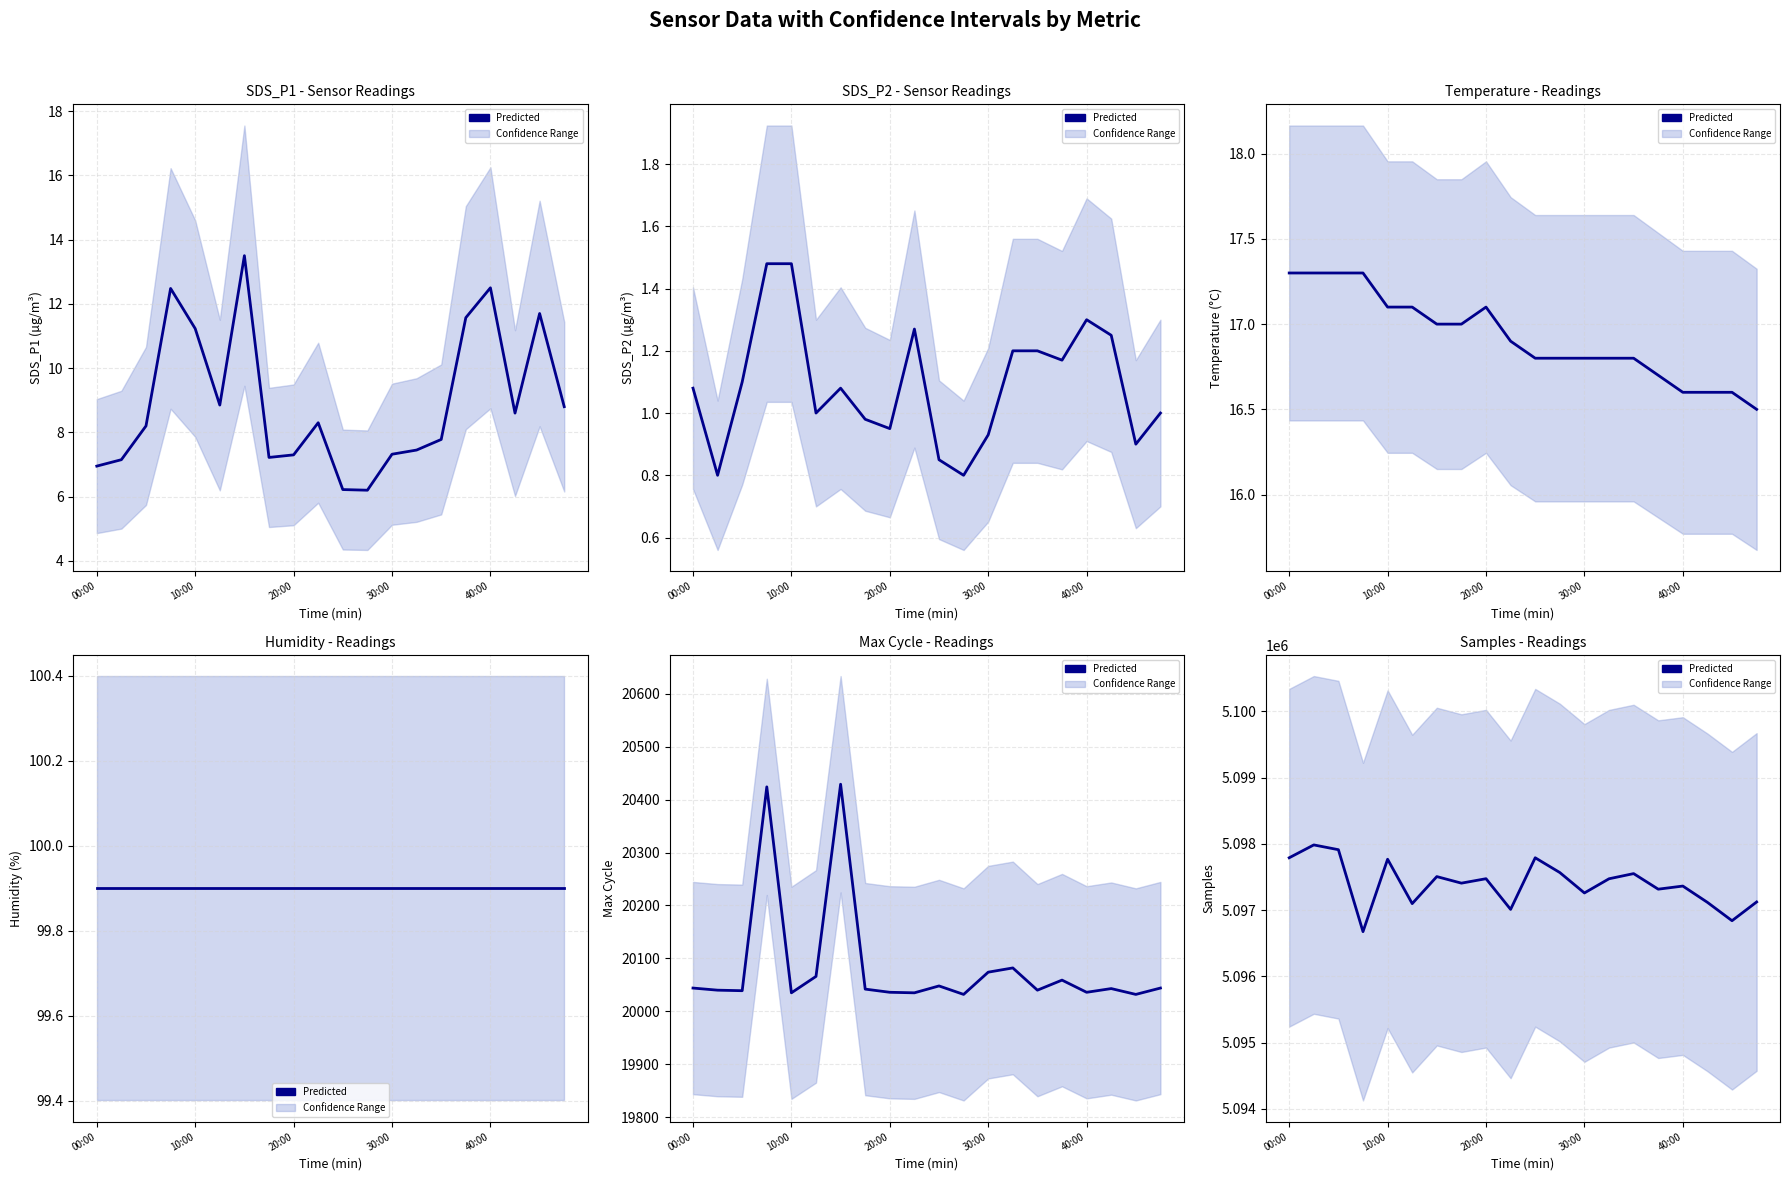

What value does the data have at 9?

5097012